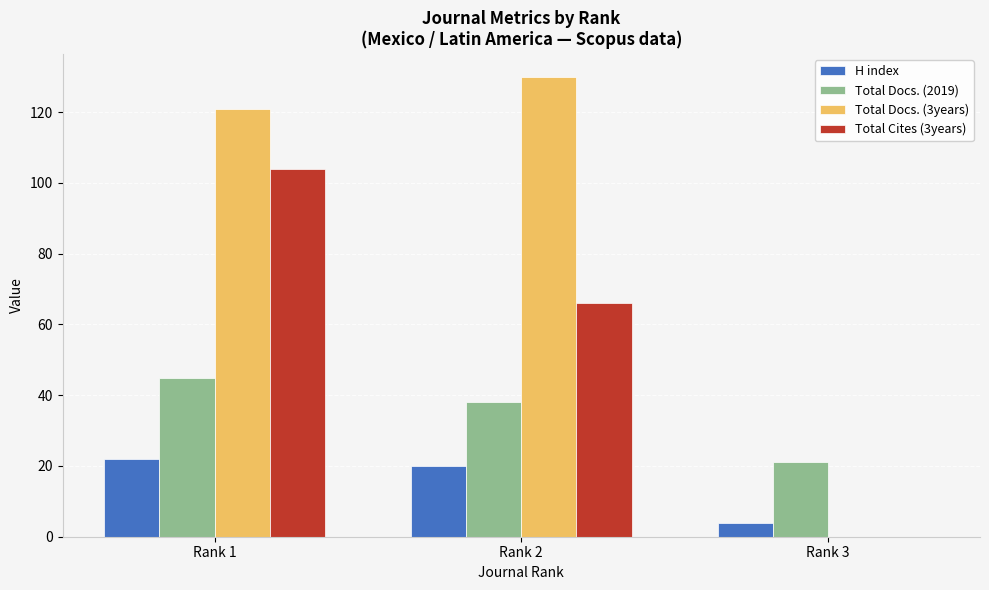

How many series are shown in this chart?

4